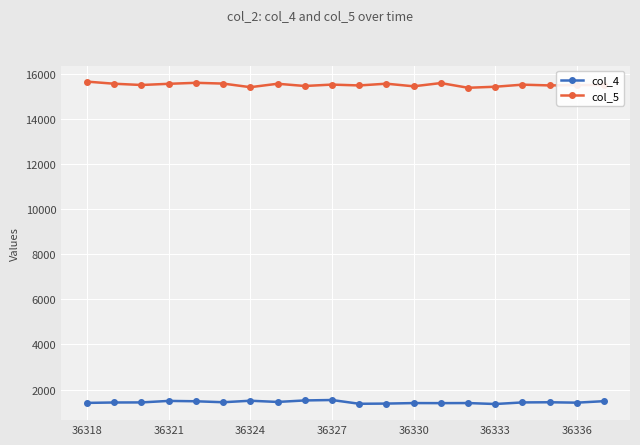

True or false: col_5 and col_4 intersect in this chart.

False